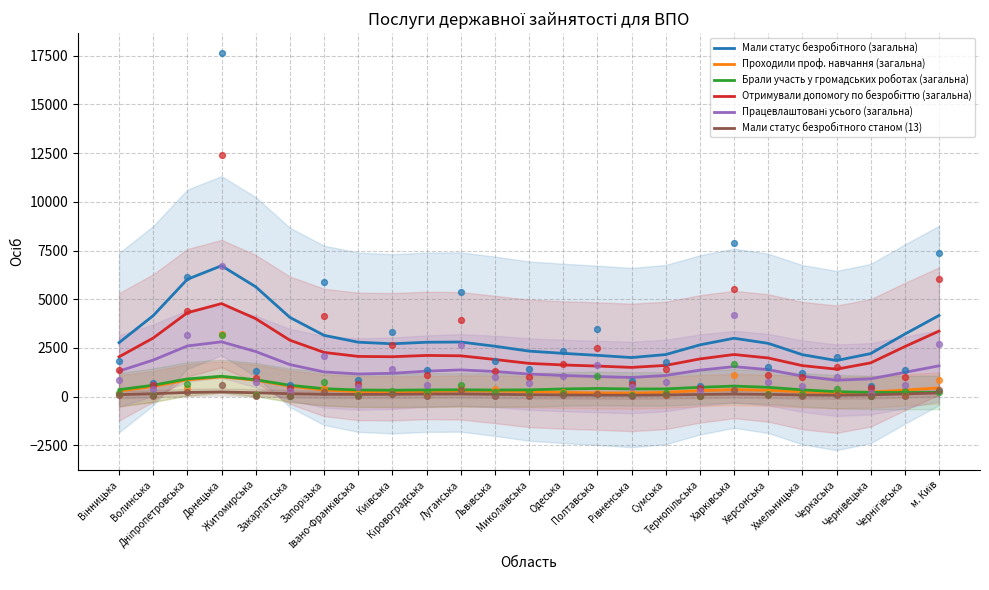

At how many categories does at least one series exceed 2769?

13